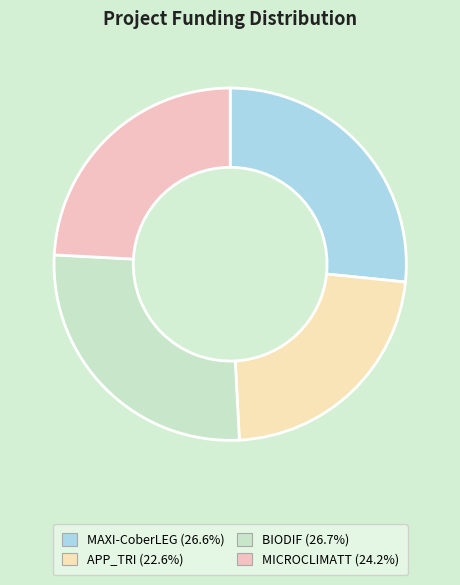

What is the smallest slice in the pie chart?

APP_TRI